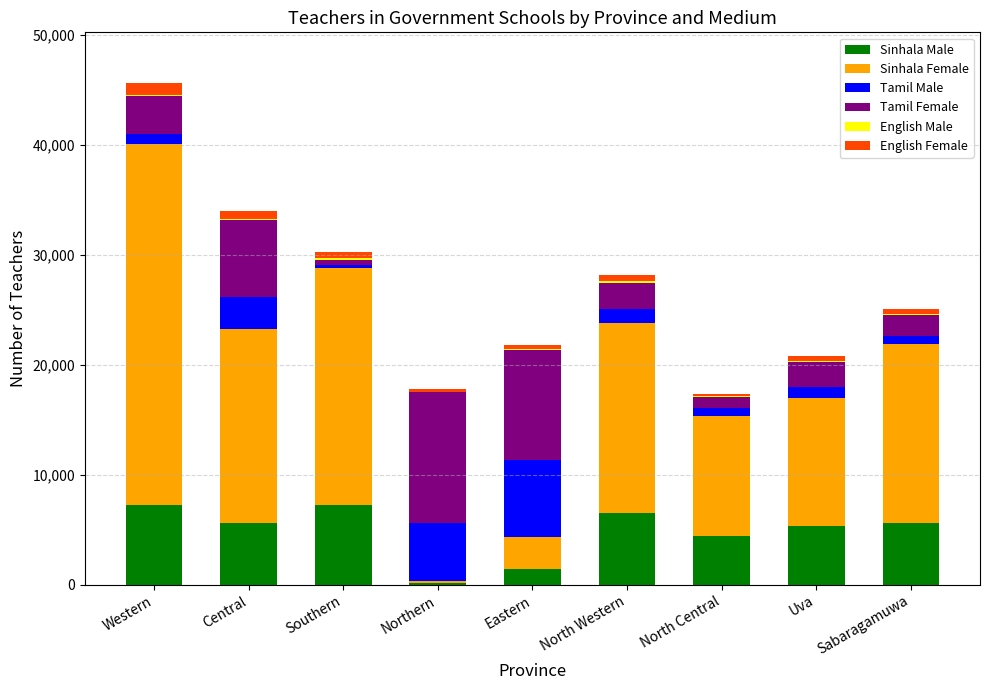

What is the maximum value for Sinhala Male?

7280